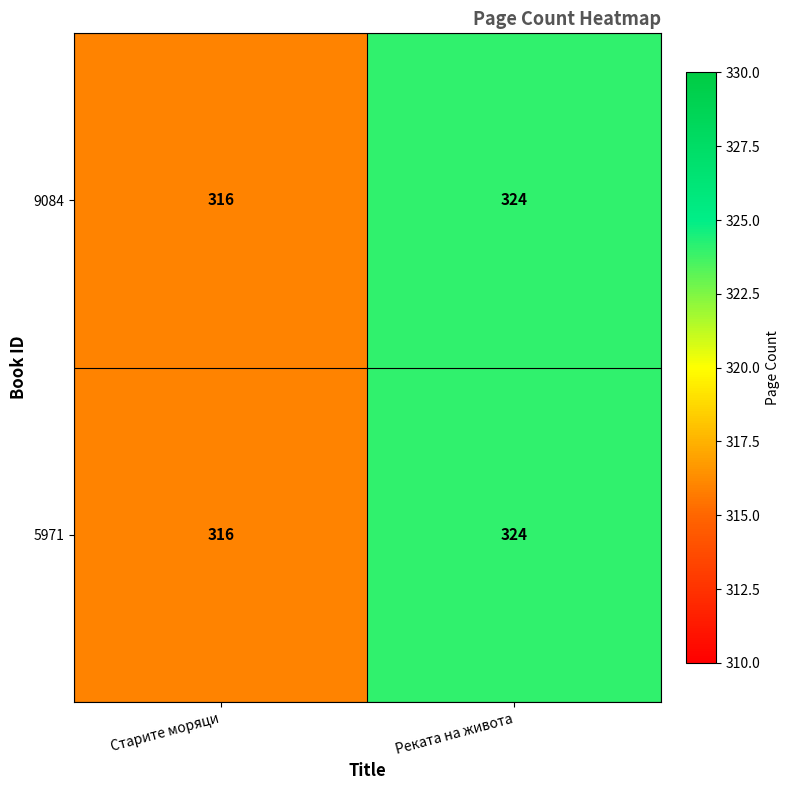

Reading left to right, extract all data points from this chart.

9084: 316	324
5971: 316	324